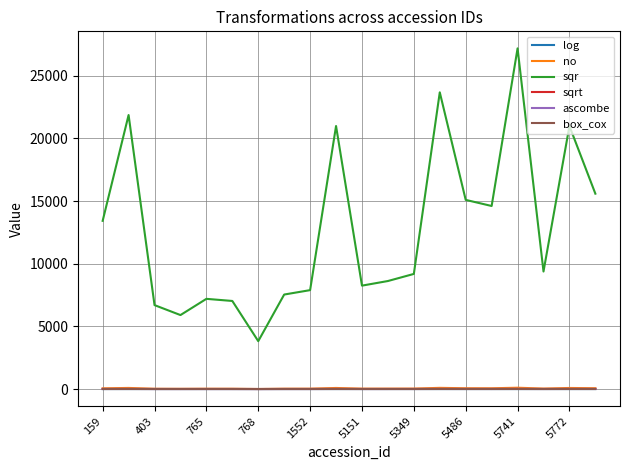

Which series has the largest range (max minus min)?

sqr